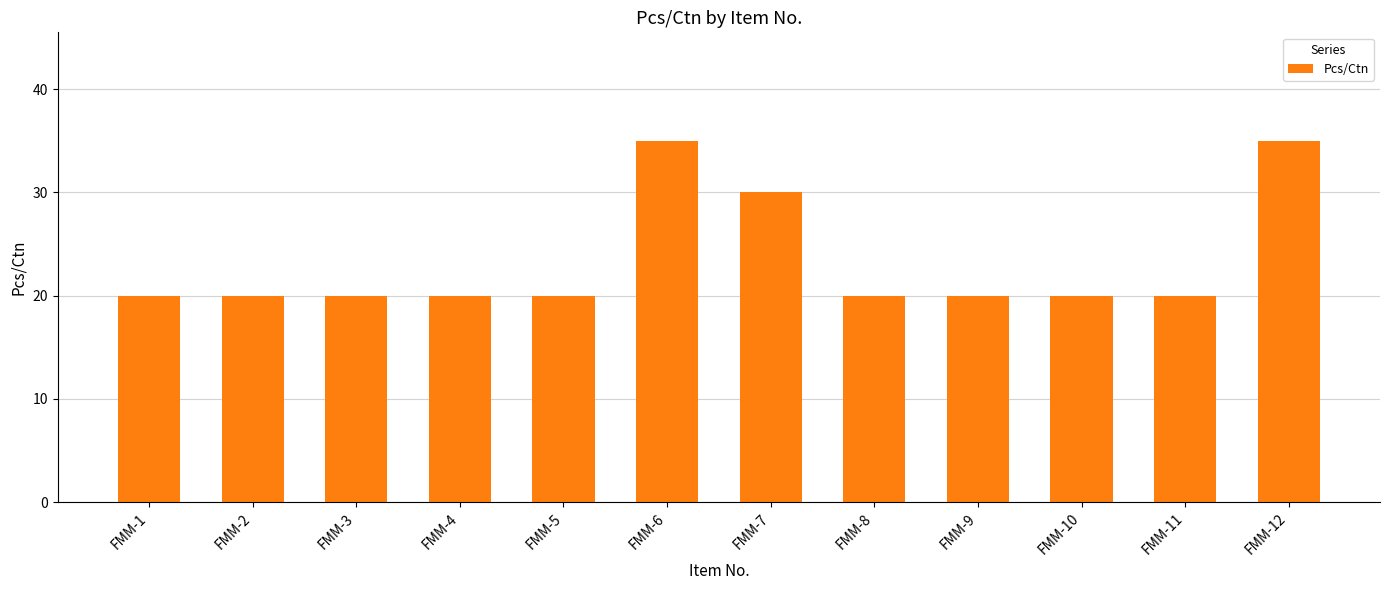

Approximately how many times larger is the value at FMM-10 compared to FMM-3?

1.0